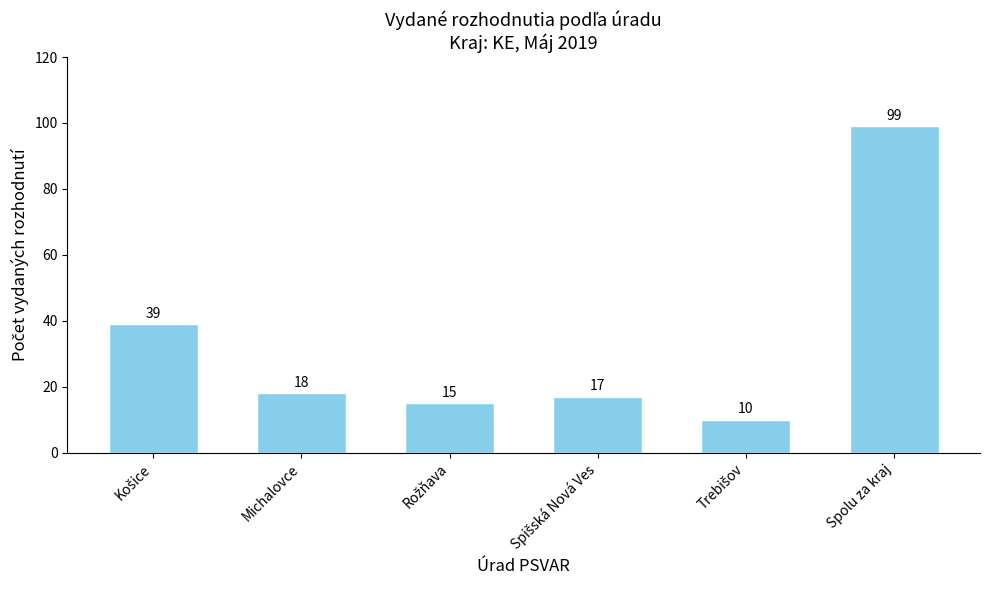

What is the average value?

33